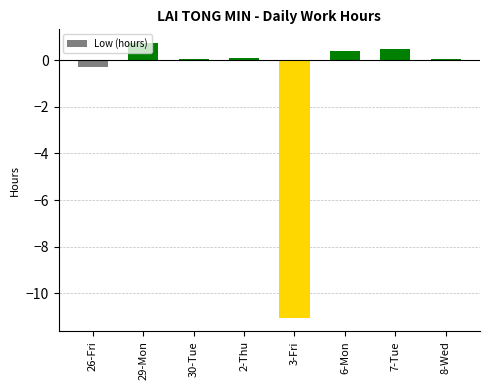

True or false: the data shows 0.1 at 30-Tue.

True